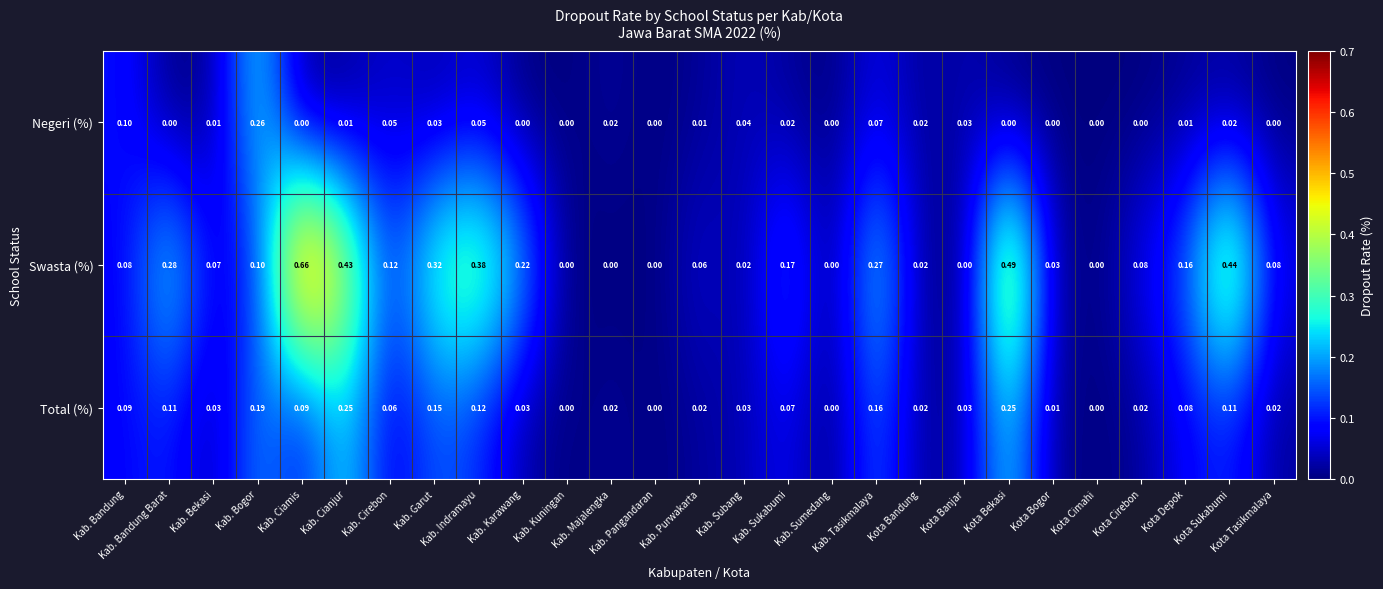

Which series has the largest total across all categories?

Swasta (%)